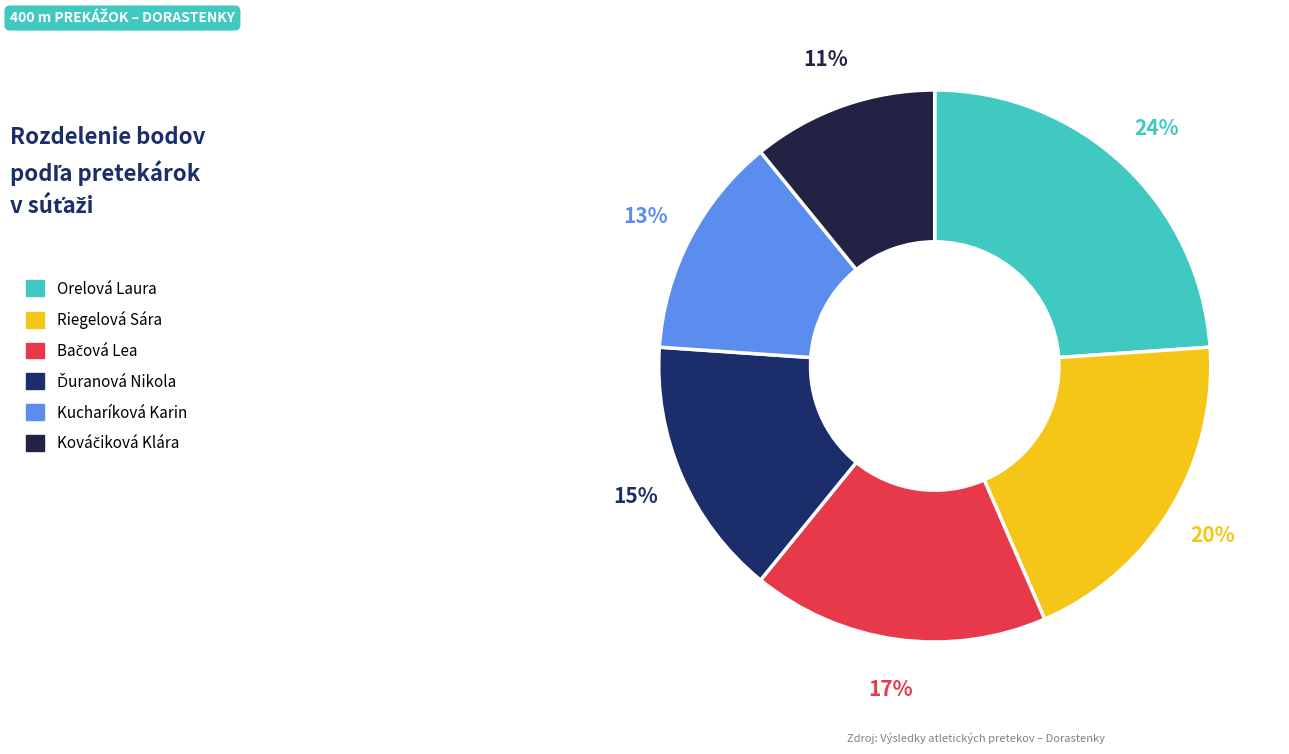

Between Riegelová Sára and Orelová Laura, which is larger?

Orelová Laura